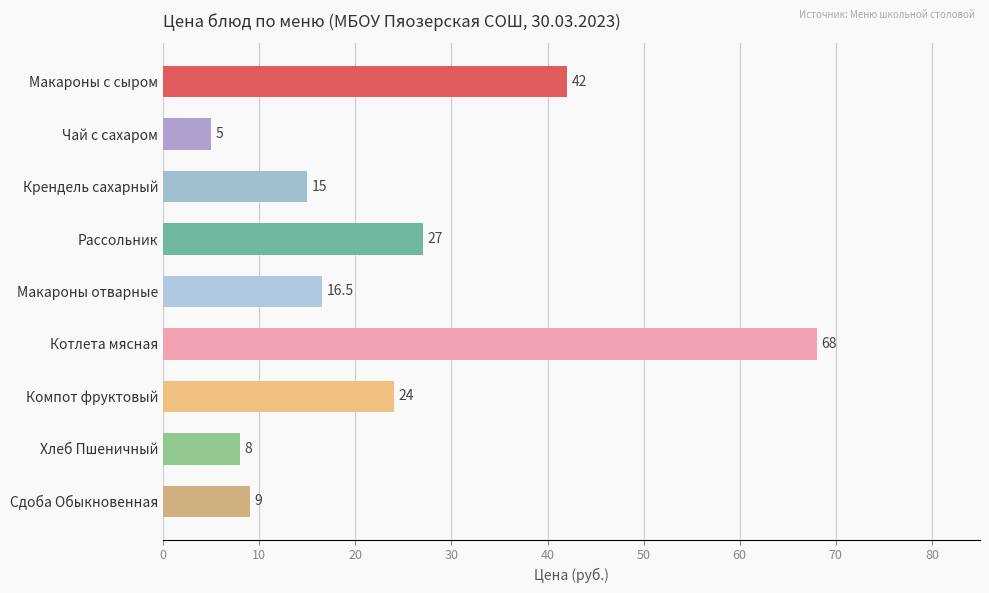

Count the number of categories in the chart.

9